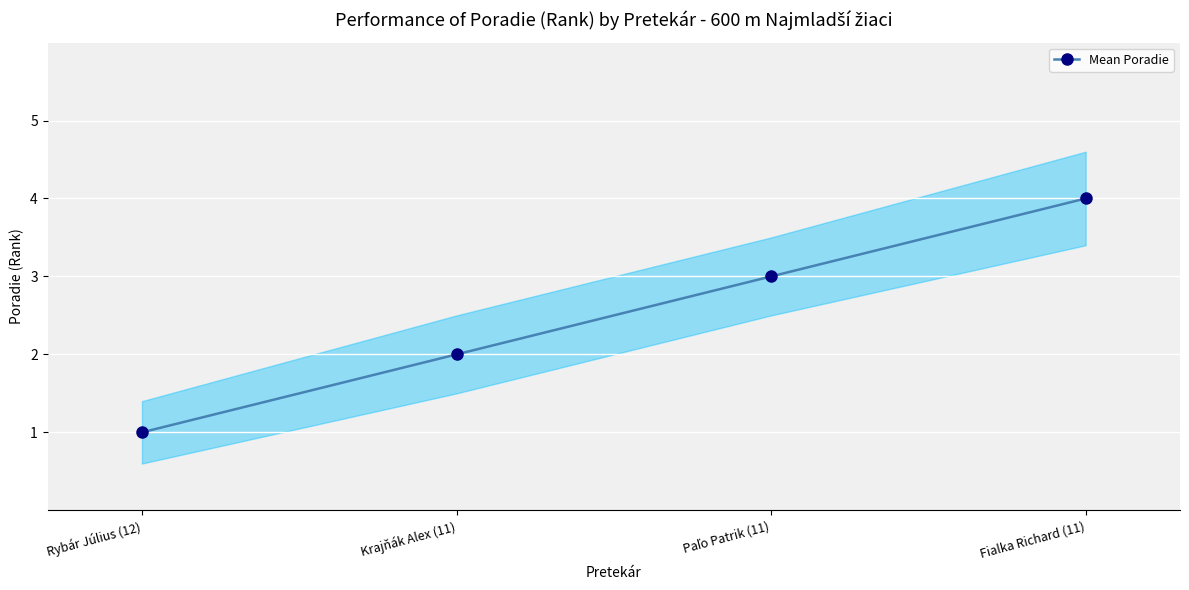

Where is the data nearest to the value 2?

Krajňák Alex (11)